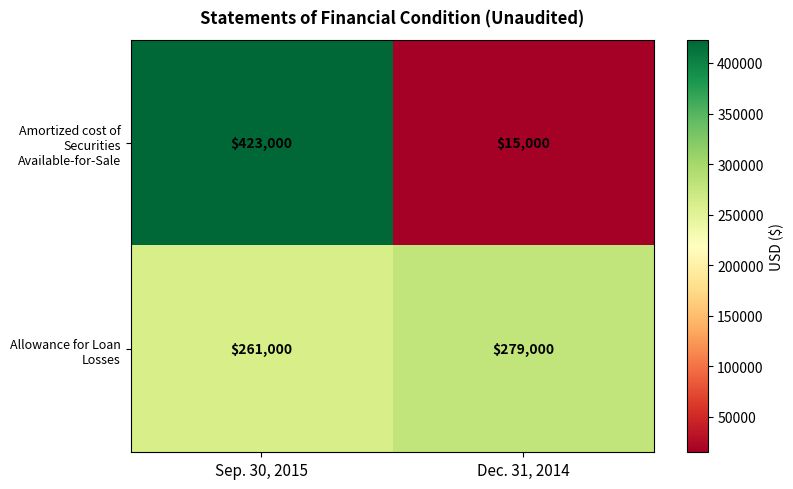

What is the total value across all series at Dec. 31, 2014?

294000